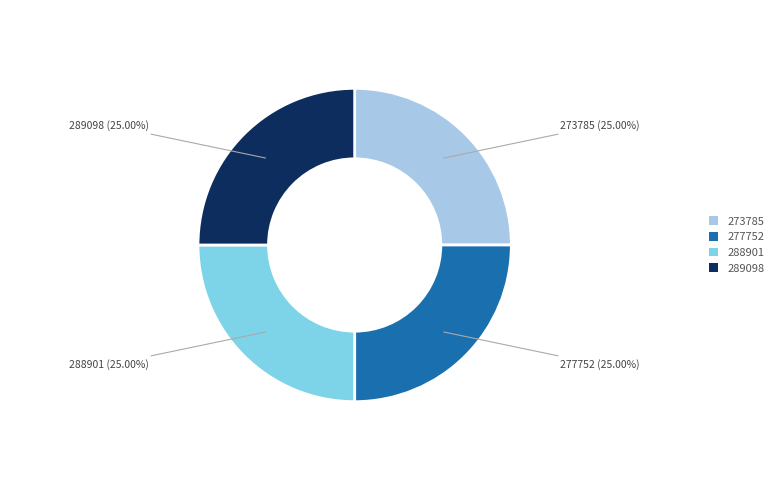

Count the number of slices in the pie.

4